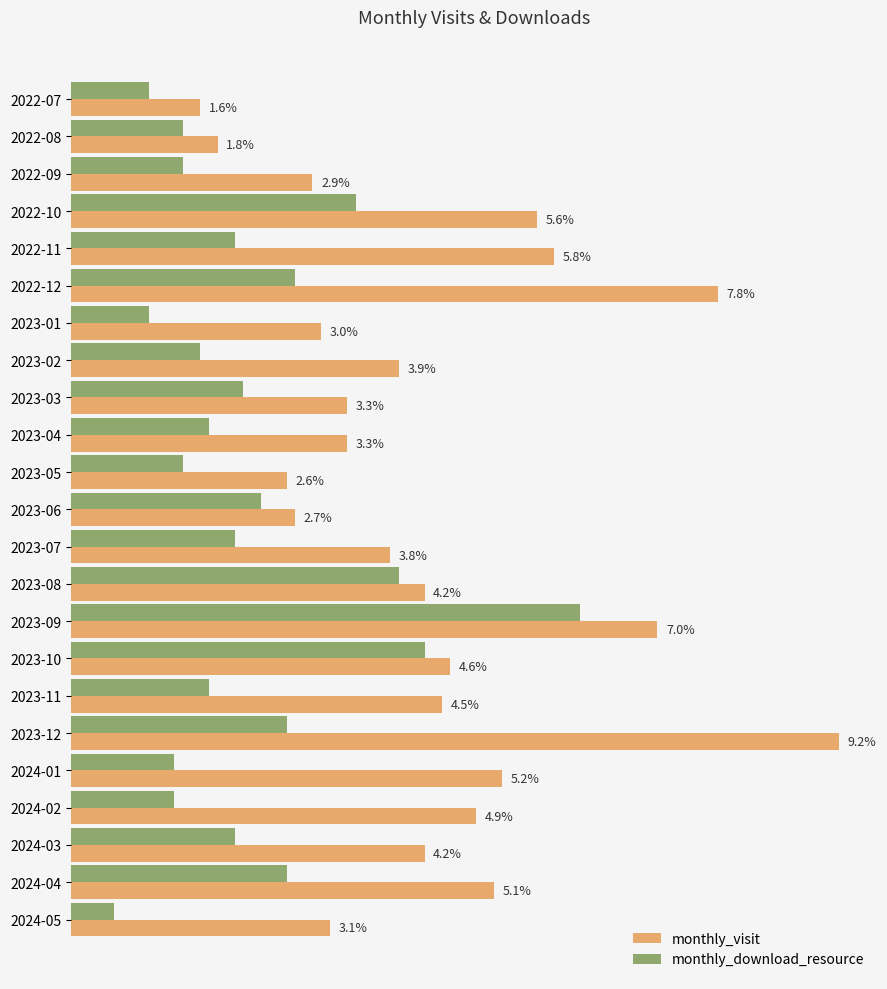

What are all the series names shown in the legend?

monthly_visit, monthly_download_resource